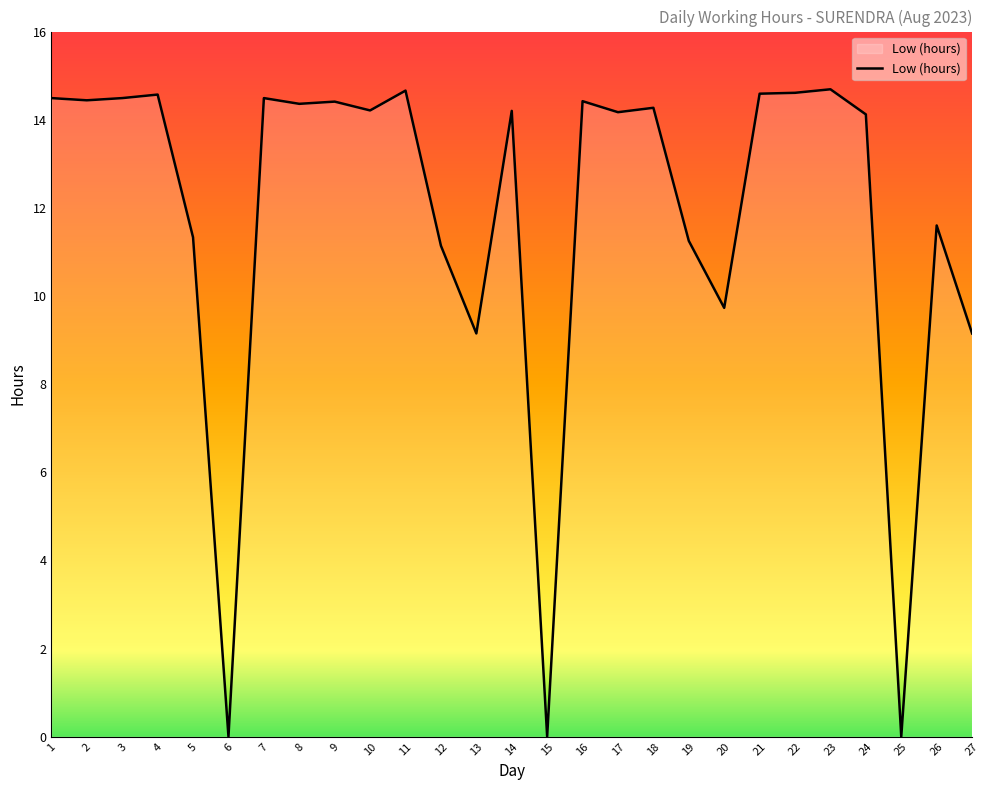

The value at 3 is 5.6. True or false?

False